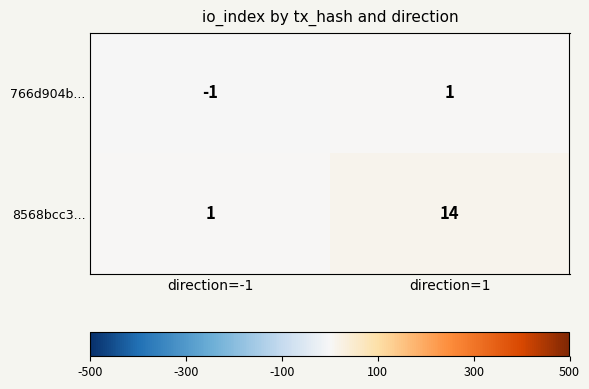

True or false: 766d904b... has a value of 1 at direction=1.

True